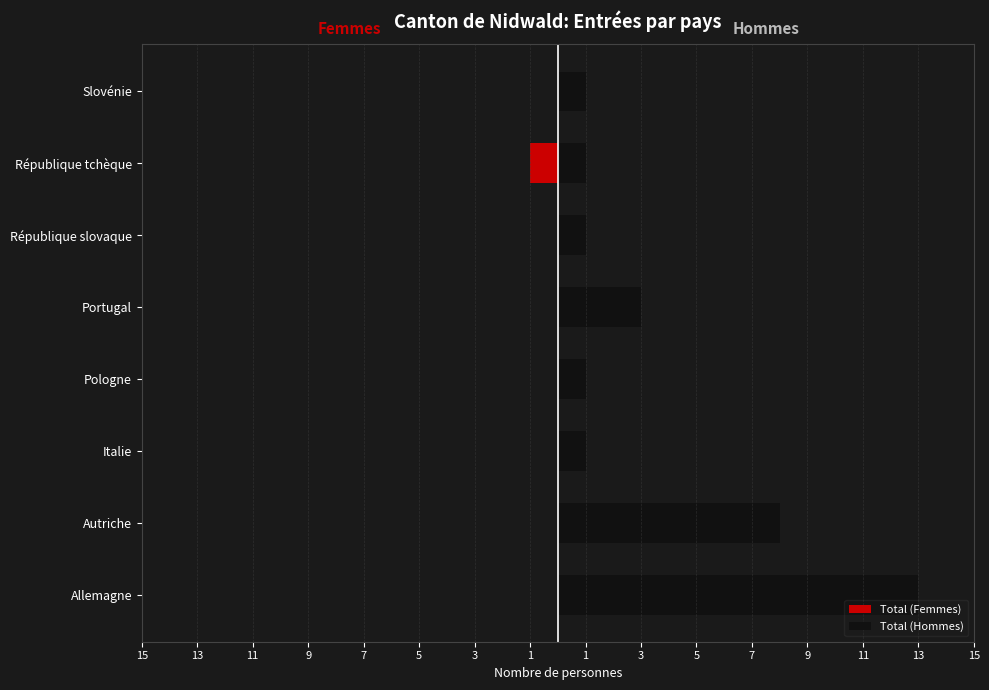

What is the total value across all series at Slovénie?

1